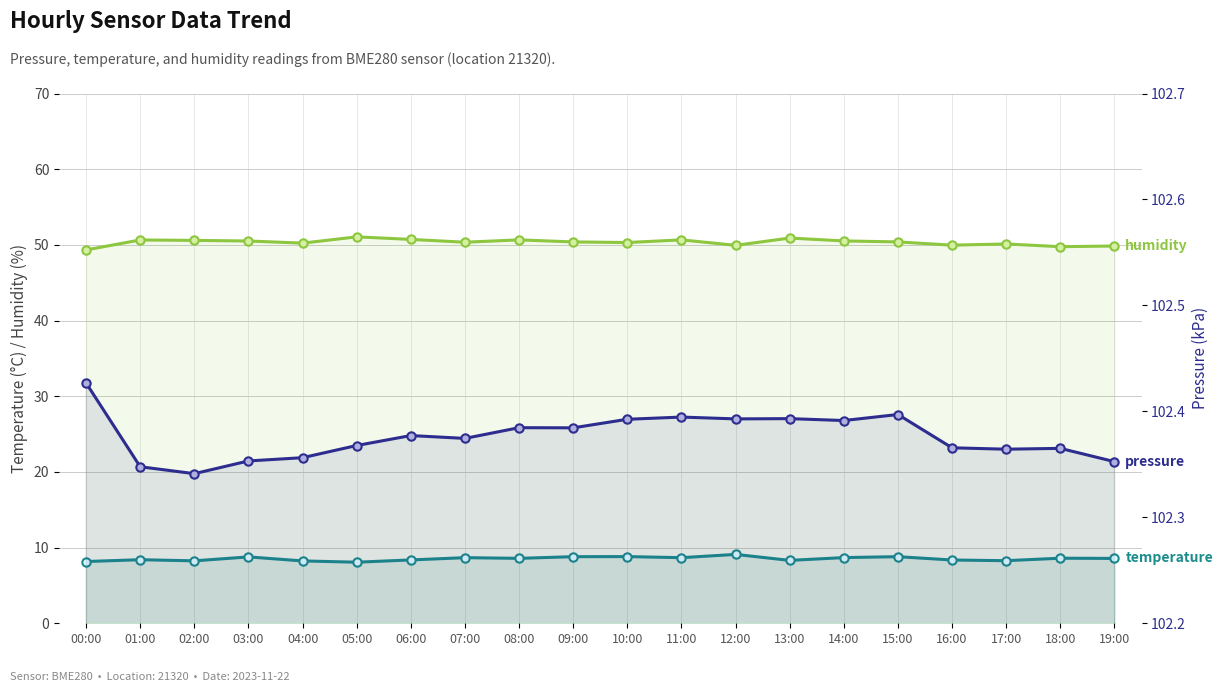

What is the average value of the temperature series?

8.5